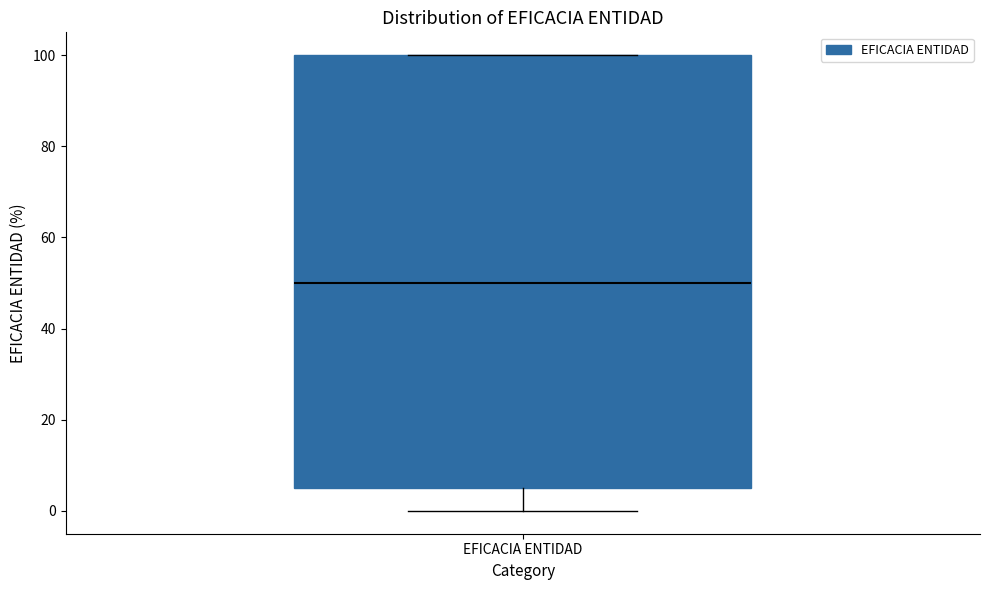

Transcribe this box plot: give where the median line is, the range the box spans, and where the two whiskers end, as read against the y-axis. The values are not printed on the chart, so give them approximately, as read against the axis.

median 50, box 6 to 100, whiskers 0 to 100